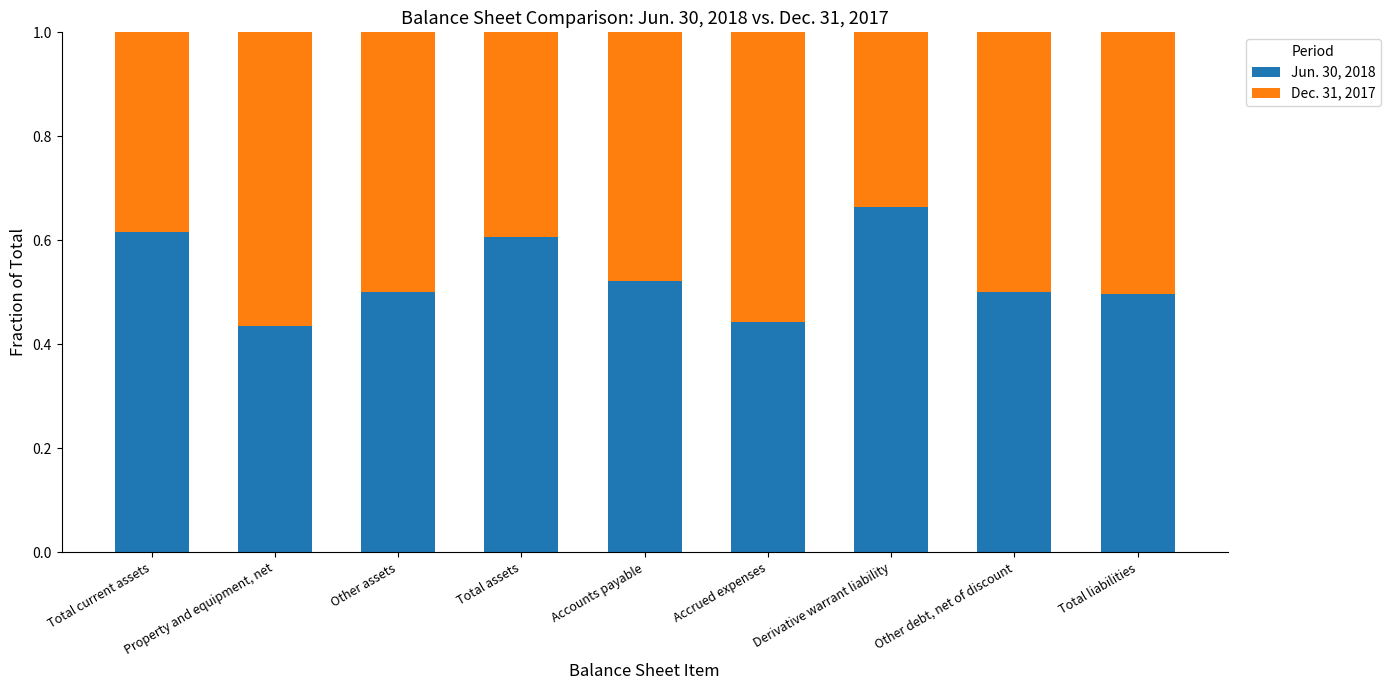

What is the total value across all series at Derivative warrant liability?

1.0